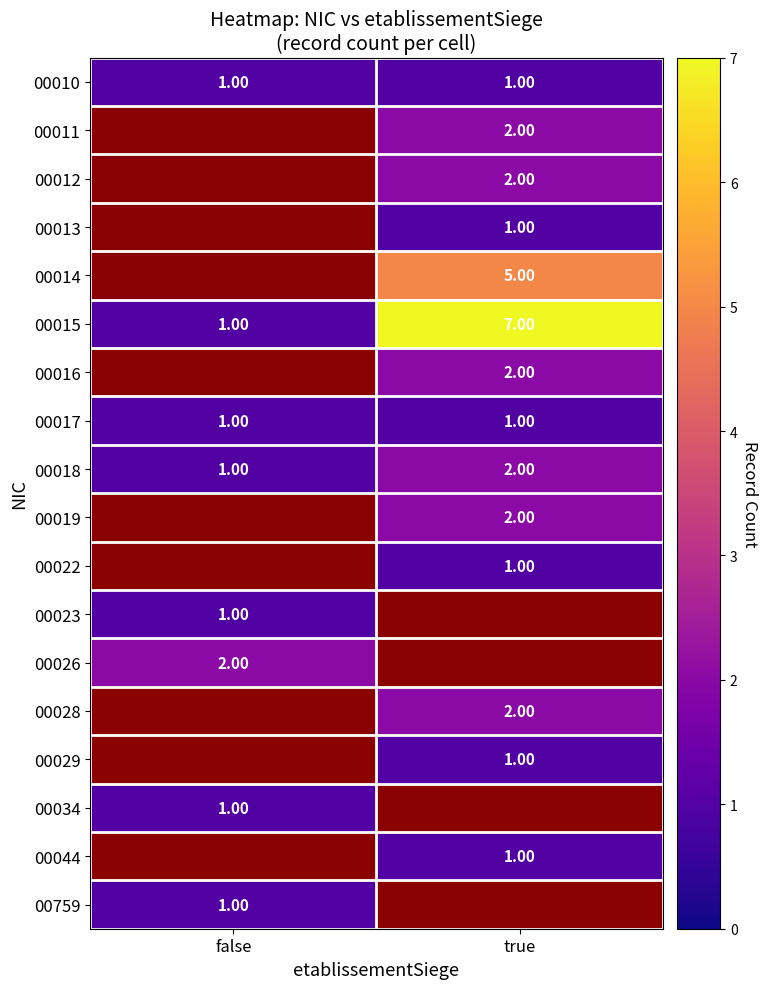

How many categories are shown in the chart?

2